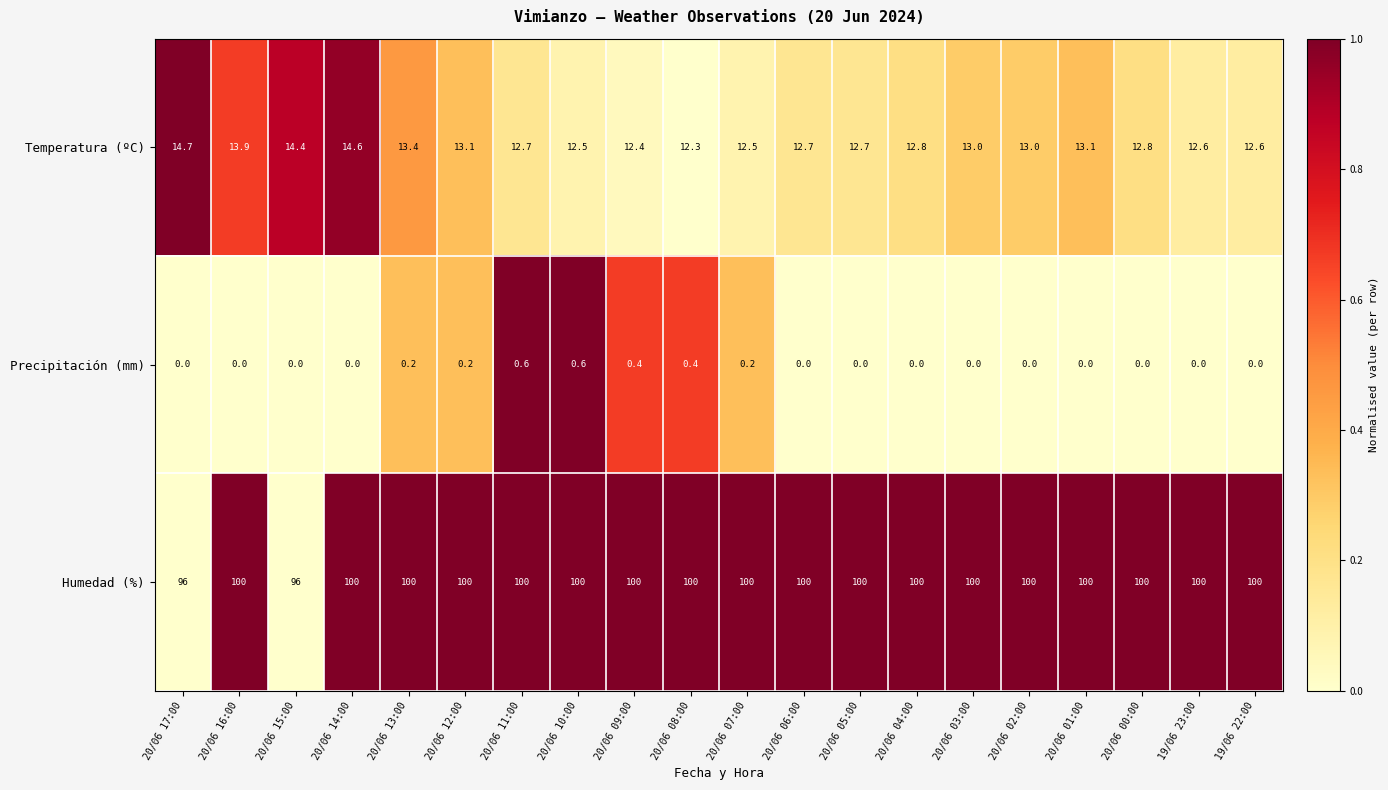

Is it true that Temperatura (ºC) equals 12.8 at 20/06 00:00?

True